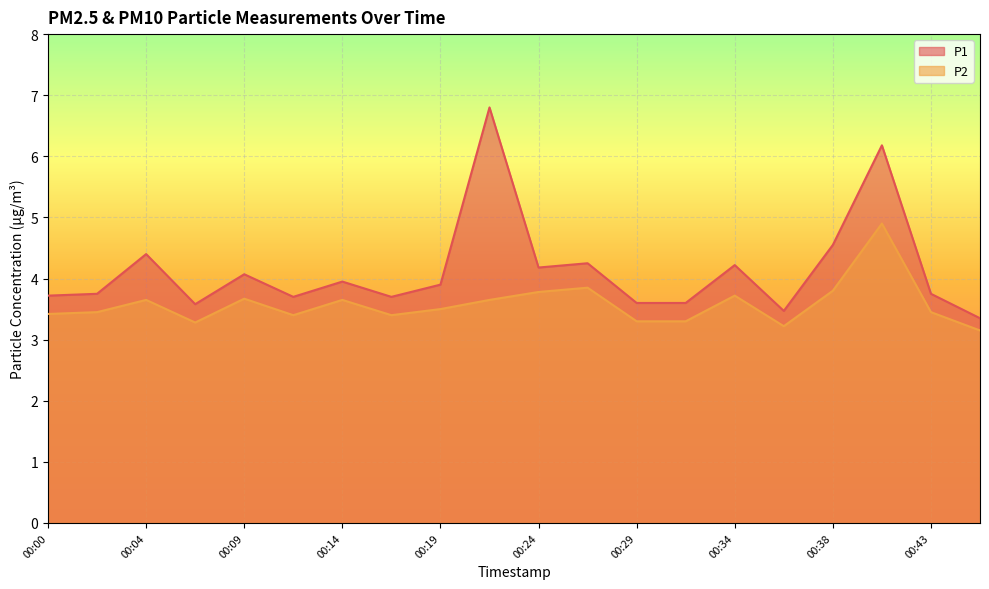

The value of P1 at 00:36 is 3.5. True or false?

True